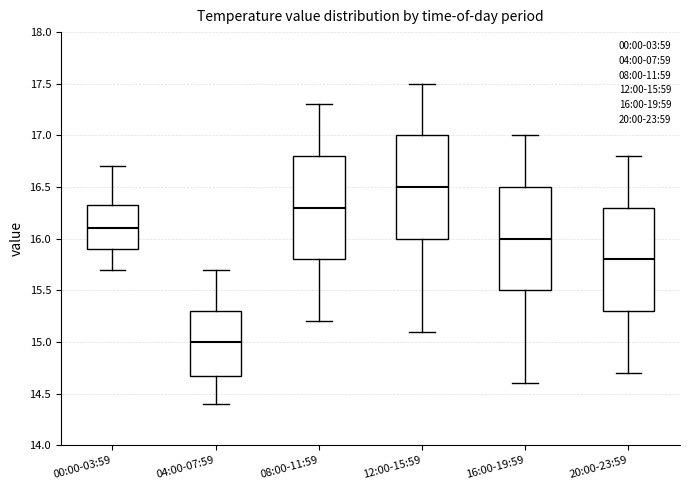

Where is the upper edge of the box for 20:00-23:59 on the y-axis? The values are not printed on the chart, so give them approximately, as read against the axis.

16.30